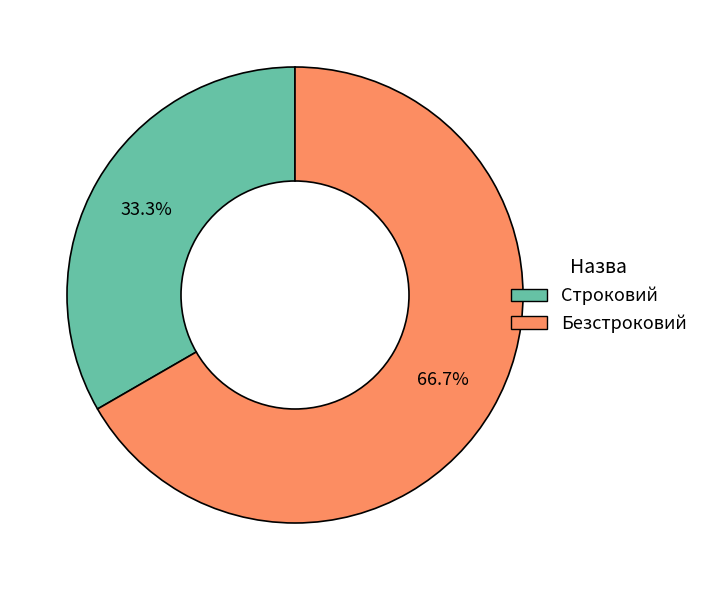

To the nearest percent, what is the combined percentage of Безстроковий and Строковий?

100%